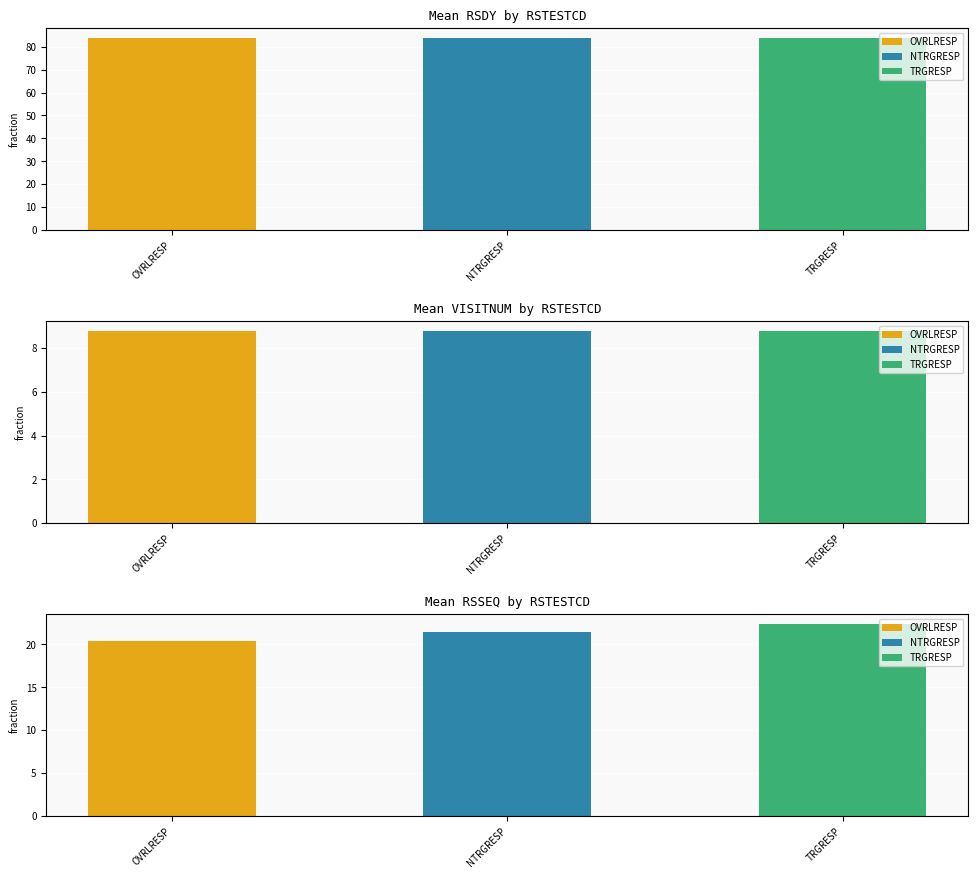

The OVRLRESP series shows 84 at 9. True or false?

True